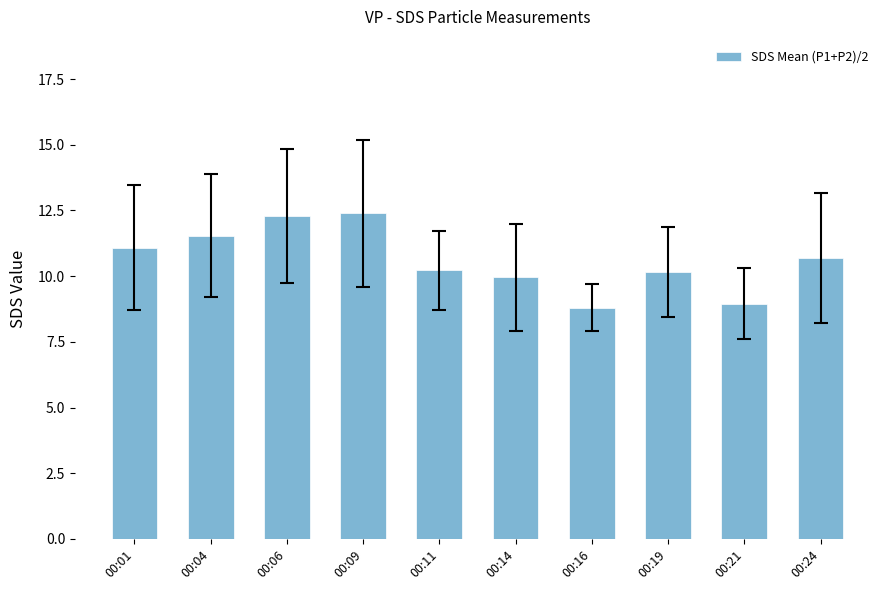

What is the difference between the maximum and minimum values?

3.6